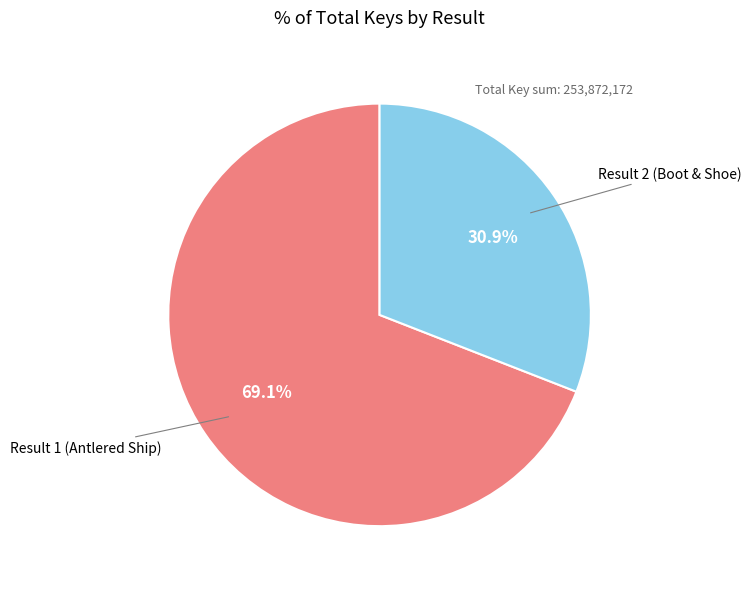

Is there any slice that represents more than half of the pie?

Yes